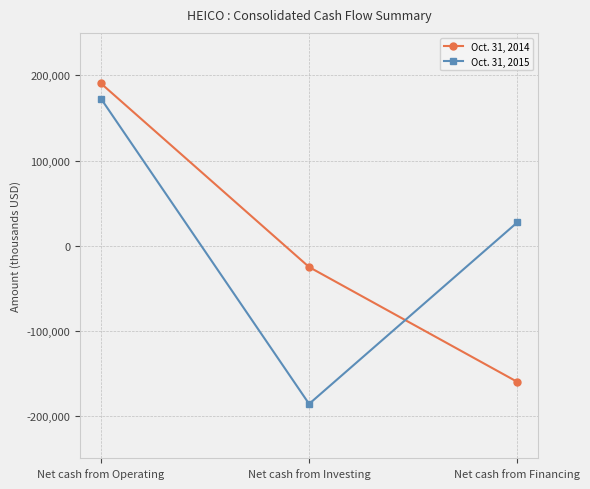

Is the value of Oct. 31, 2014 at Net cash from Investing greater than the value of Oct. 31, 2015 at Net cash from Operating?

No